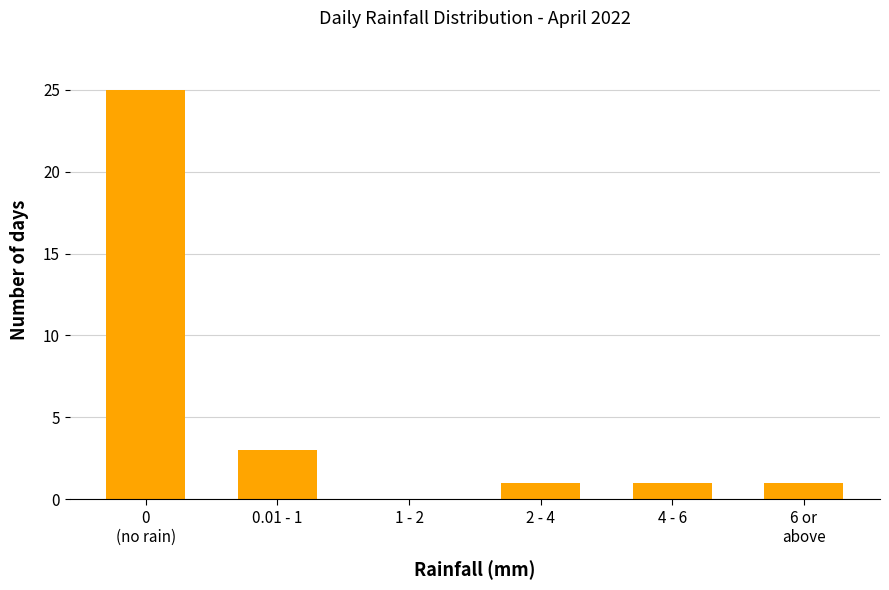

Which has a higher value, 1 - 2 or 2 - 4?

2 - 4